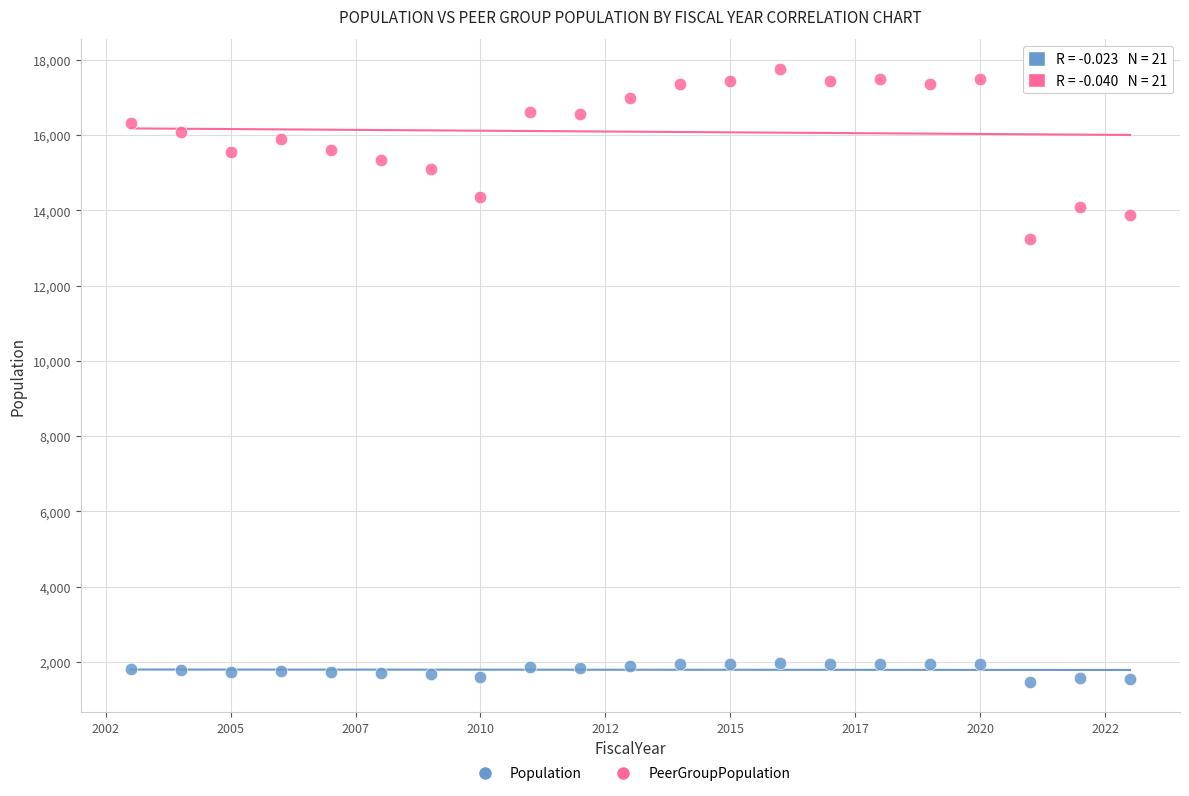

Which series has the largest Y range (max minus min)?

PeerGroupPopulation